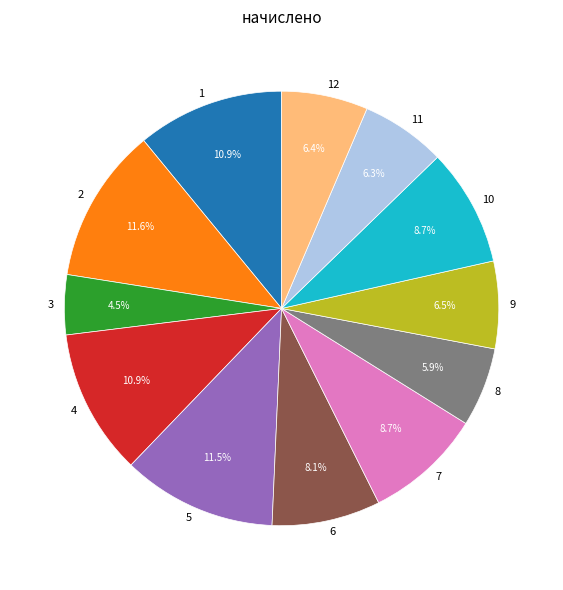

Does any single category account for the majority?

No